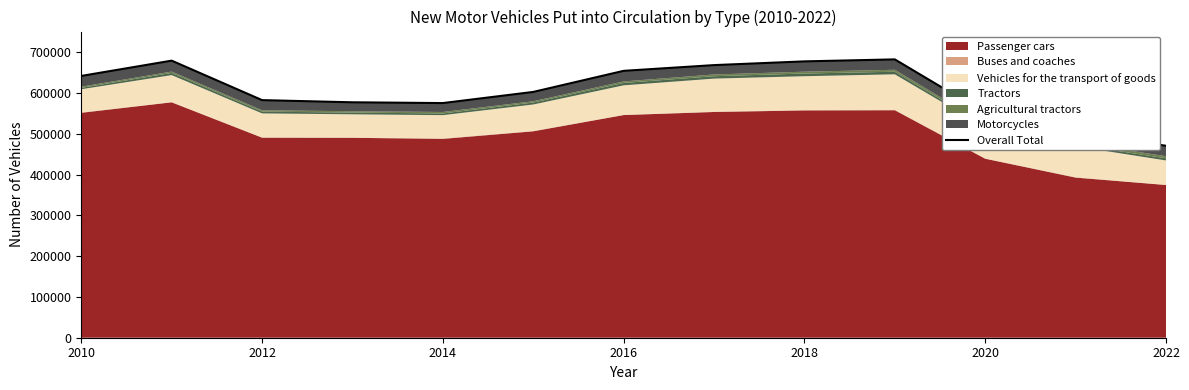

Reading right to left, extract all data points from this chart.

470735	506131	550668	682696	677793	668658	654605	602857	575547	577423	582772	679619	642086